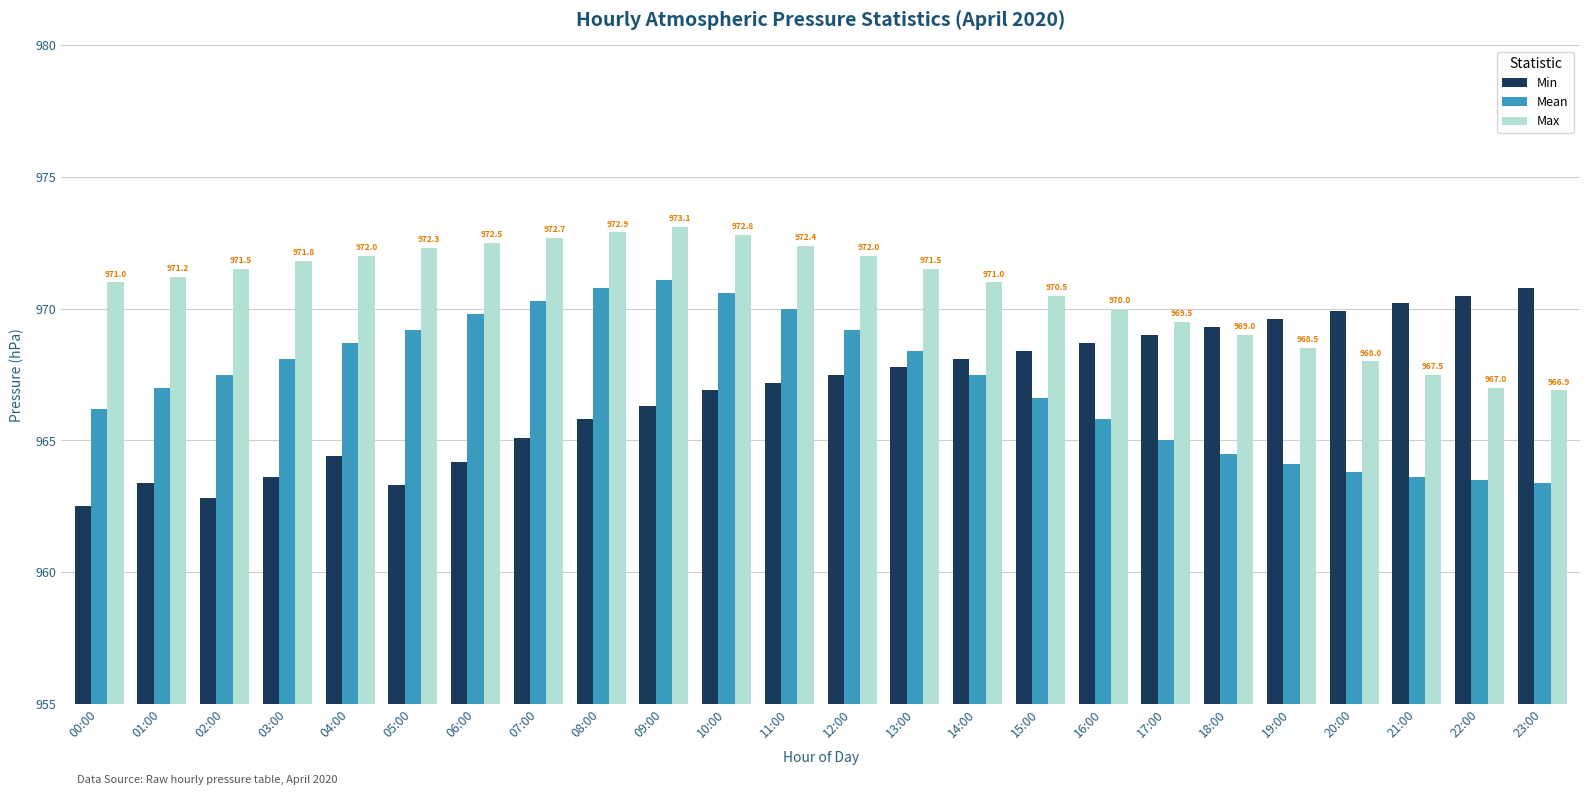

How many values in the Min series exceed 967?

13